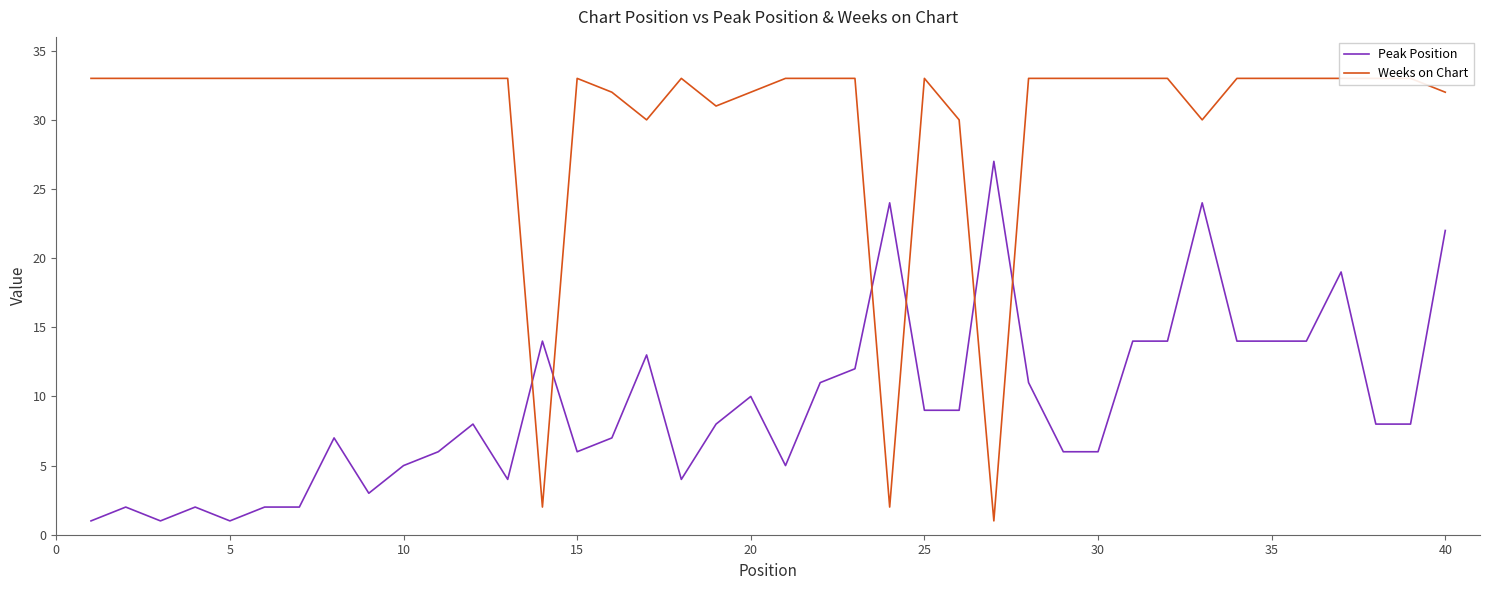

What is the sum of all Weeks on Chart values?

1212